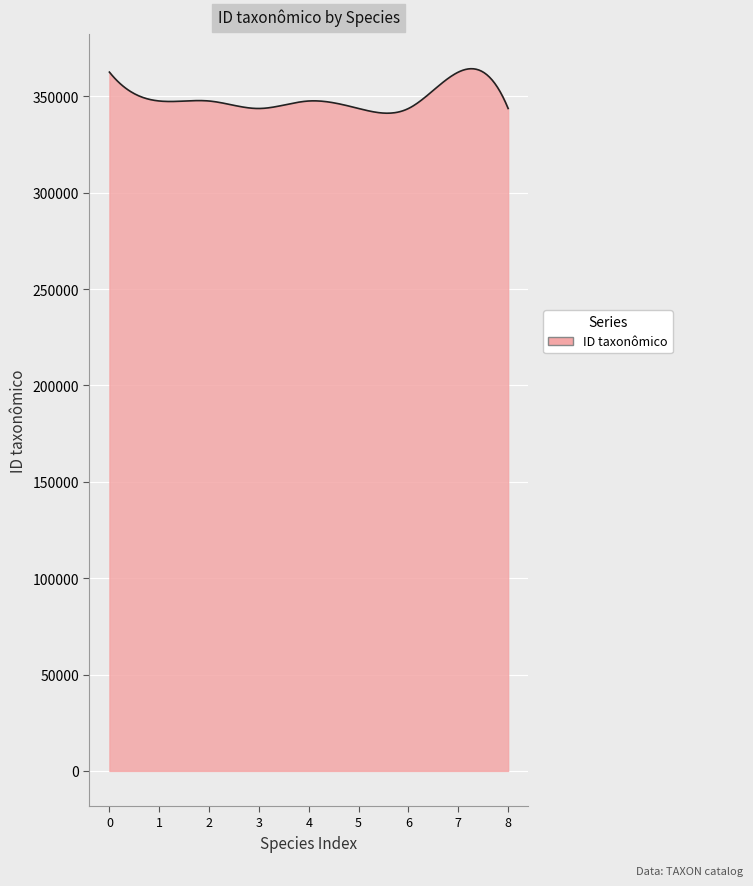

What is the smallest value displayed?

341213.1